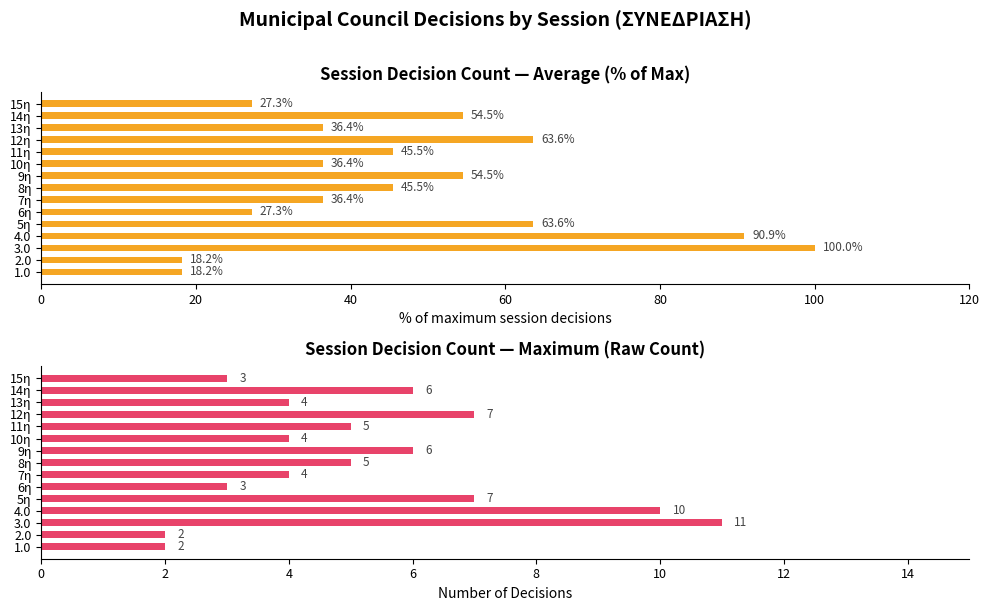

How many data points in Decision Count (raw) are less than 5?

7